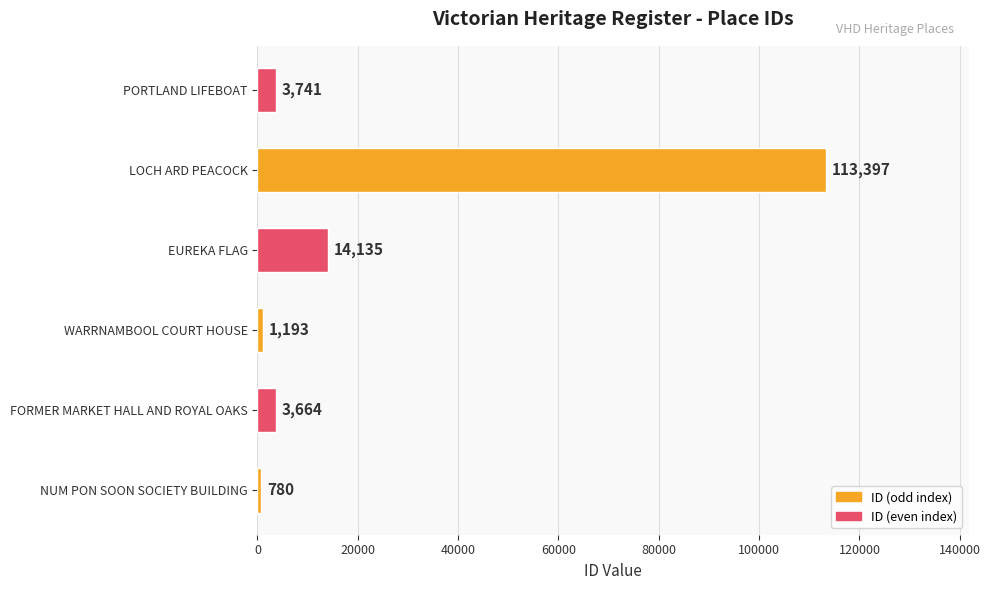

Which has a higher value, LOCH ARD PEACOCK or EUREKA FLAG?

LOCH ARD PEACOCK